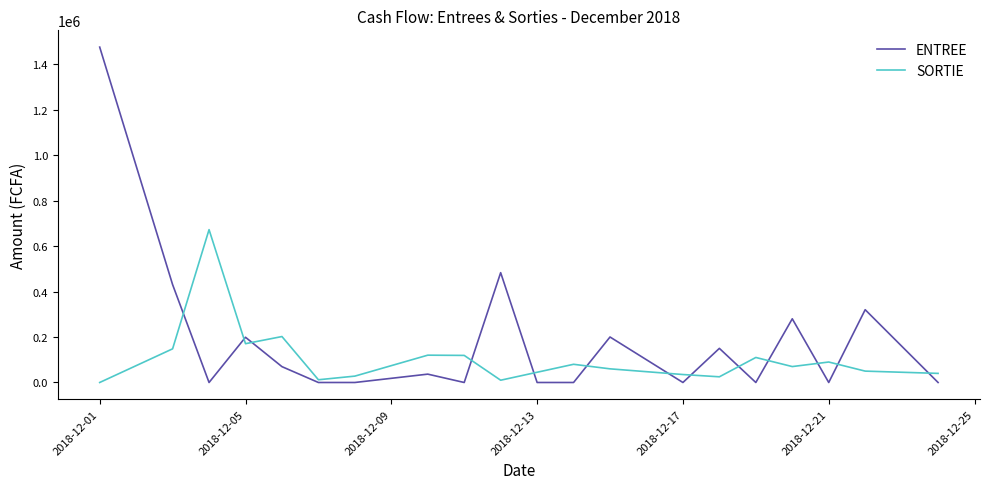

Which series has the largest total across all categories?

ENTREE